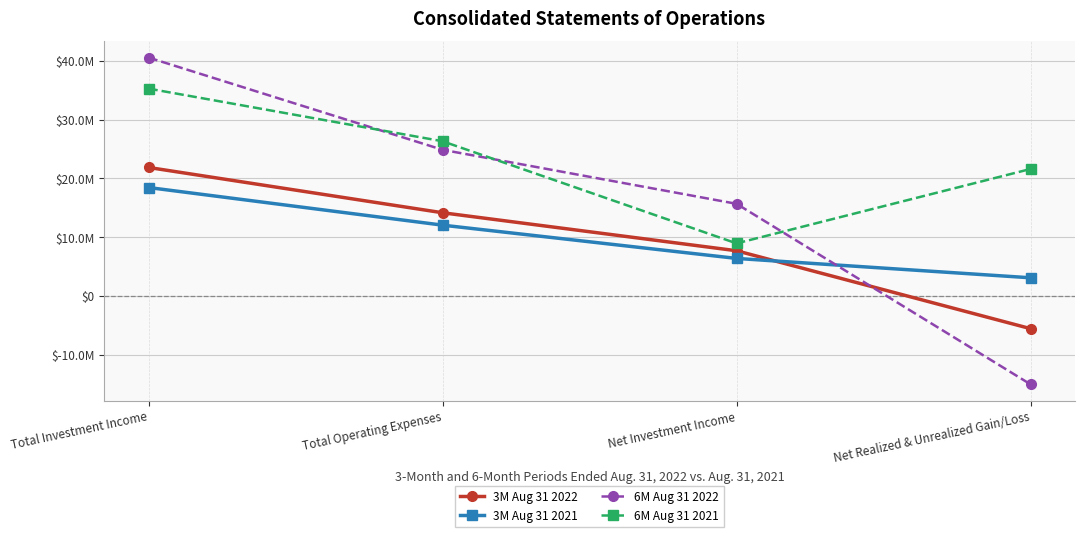

Does the chart display data point markers on the line(s)?

Yes